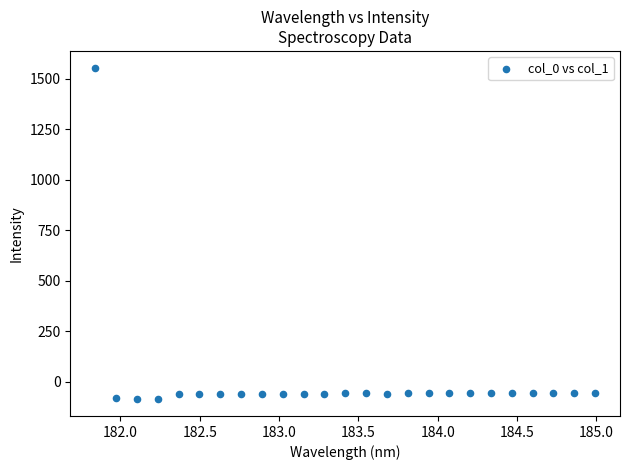

What is the range of X values (max minus min)?

3.1